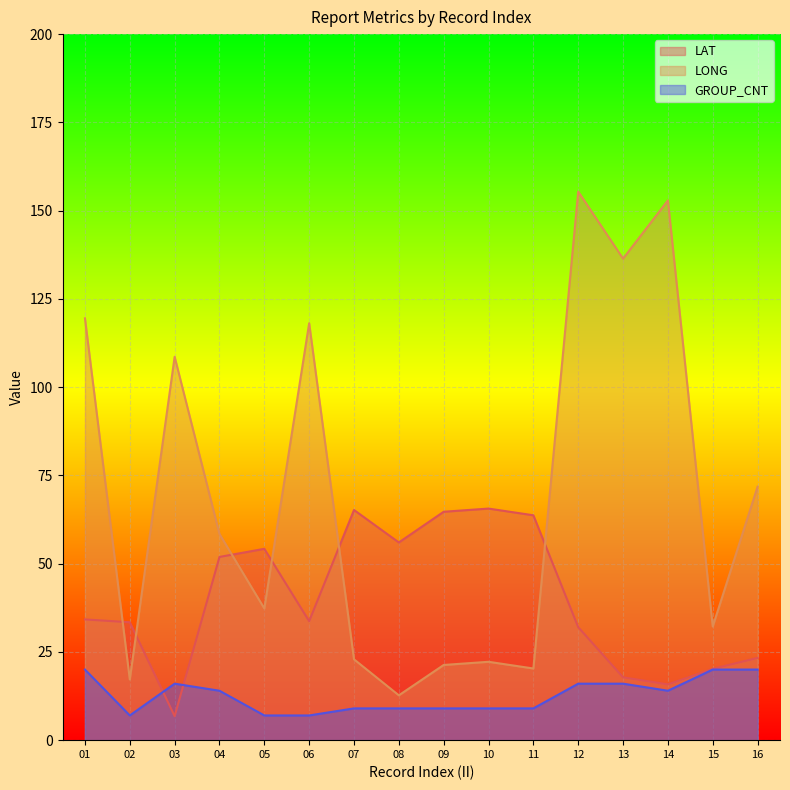

Where is the first local minimum for LONG?

02